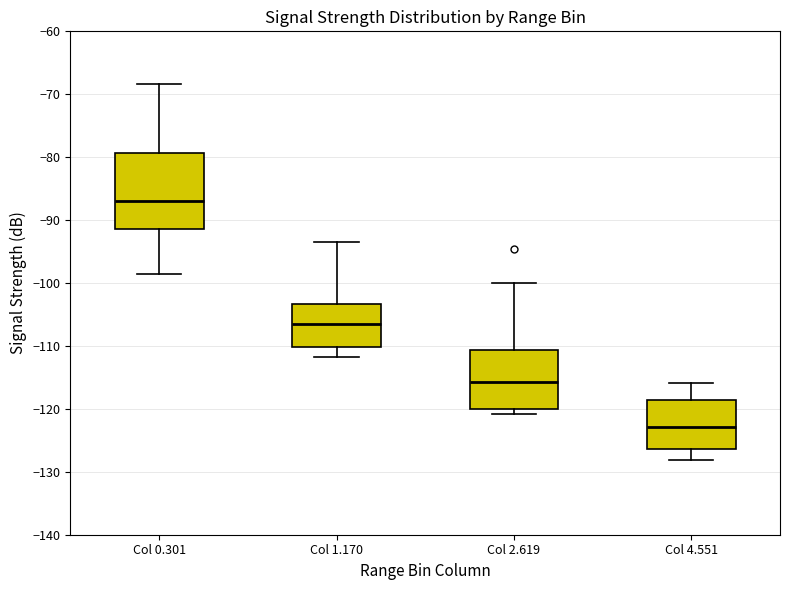

Where does the median line of the box for Col 2.619 sit on the y-axis? The values are not printed on the chart, so give them approximately, as read against the axis.

-116